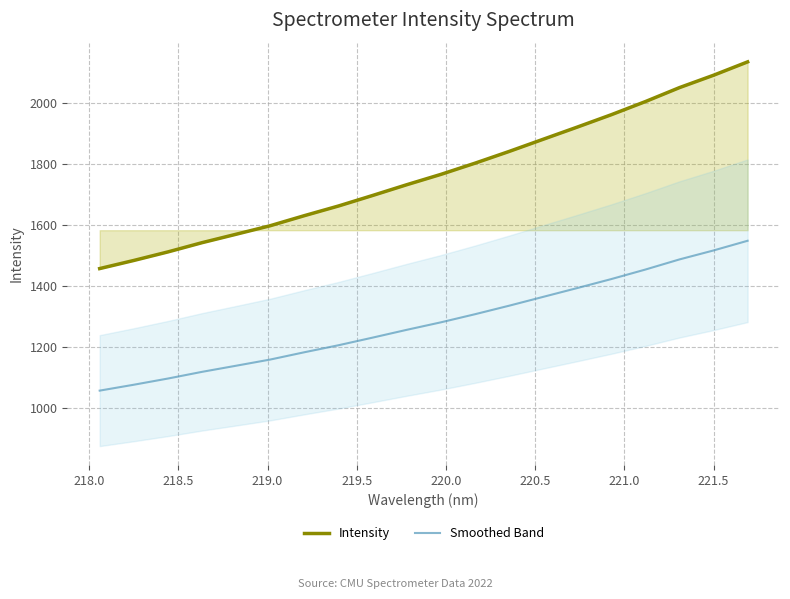

How many distinct data groups are displayed?

2